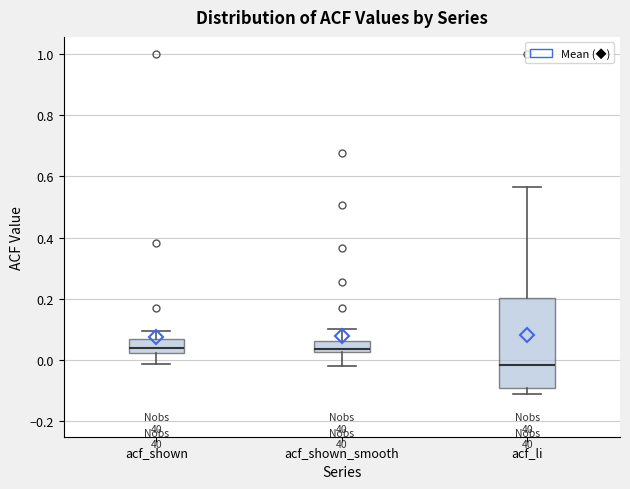

Reading left to right, transcribe this box plot: for each box, give where its median line is, the range the box spans, and where its two whiskers end, as read against the y-axis. The values are not printed on the chart, so give them approximately, as read against the axis.

acf_shown: median 0.04, box 0.02 to 0.06, whiskers -0.02 to 0.10
acf_shown_smooth: median 0.04, box 0.02 to 0.06, whiskers -0.02 to 0.10
acf_li: median -0.02, box -0.08 to 0.20, whiskers -0.10 to 0.56